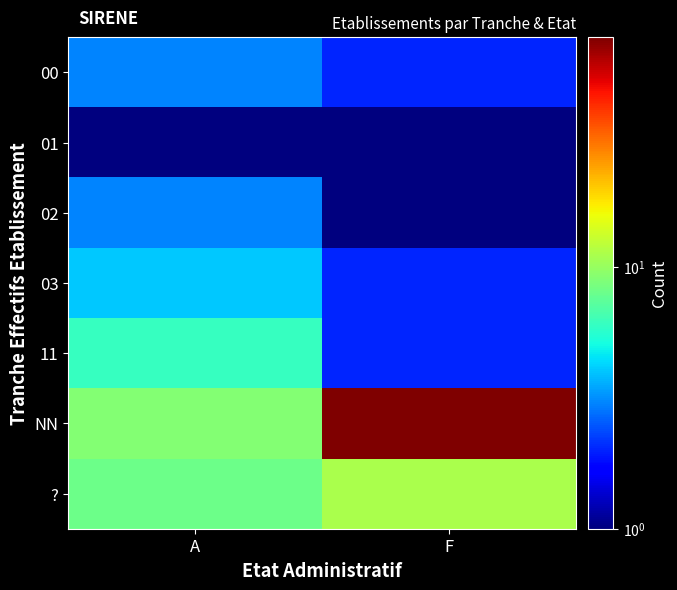

Which series has the largest range (max minus min)?

NN